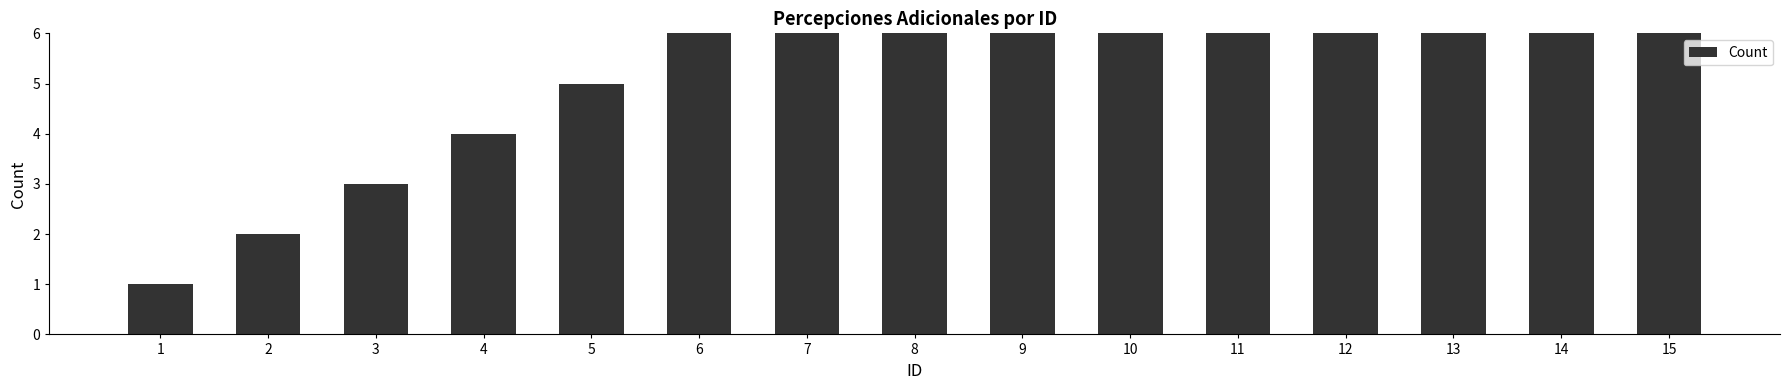

List the labels in order of value, largest first.

15, 14, 13, 12, 11, 10, 9, 8, 7, 6, 5, 4, 3, 2, 1